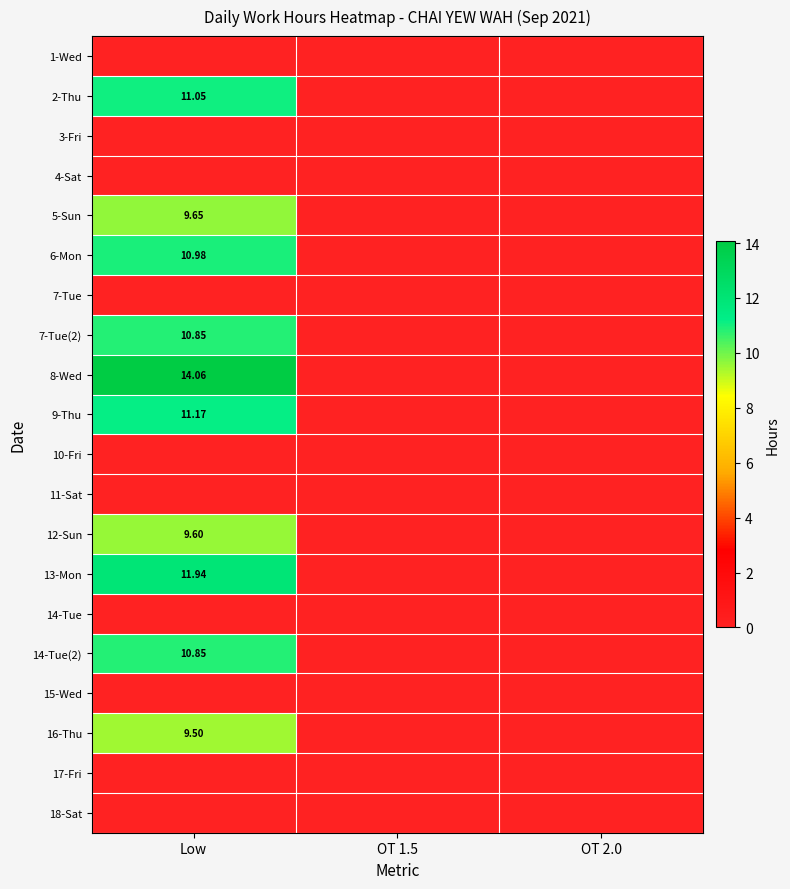

Which series has the widest spread of values?

8-Wed